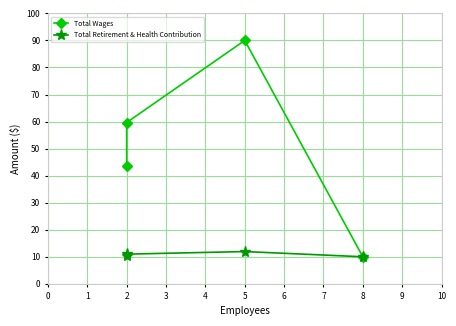

What is the average value of the Total Retirement & Health Contribution series?

10.8